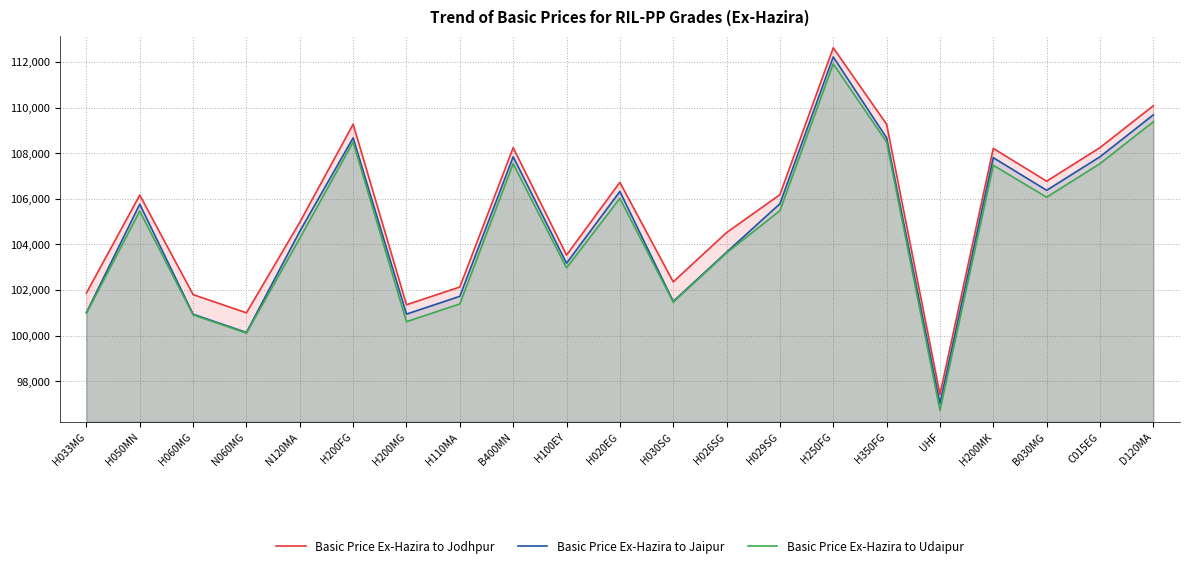

Reading right to left, transcribe all the data shown in this chart.

Basic Price Ex-Hazira to Jodhpur: 110079	108243	106769	108209	97419	109269	112619	106179	104515	102355	106719	103529	108239	102129	101349	109269	104969	100995	101795	106159	101865
Basic Price Ex-Hazira to Jaipur: 109680	107840	106370	107800	97020	108670	112220	105780	103655	101495	106320	103170	107840	101720	100940	108670	104570	100135	100935	105760	101005
Basic Price Ex-Hazira to Udaipur: 109377	107540	106067	107467	96717	108487	111917	105477	103627	101467	106017	102967	107537	101387	100607	108487	104267	100107	100907	105457	100977